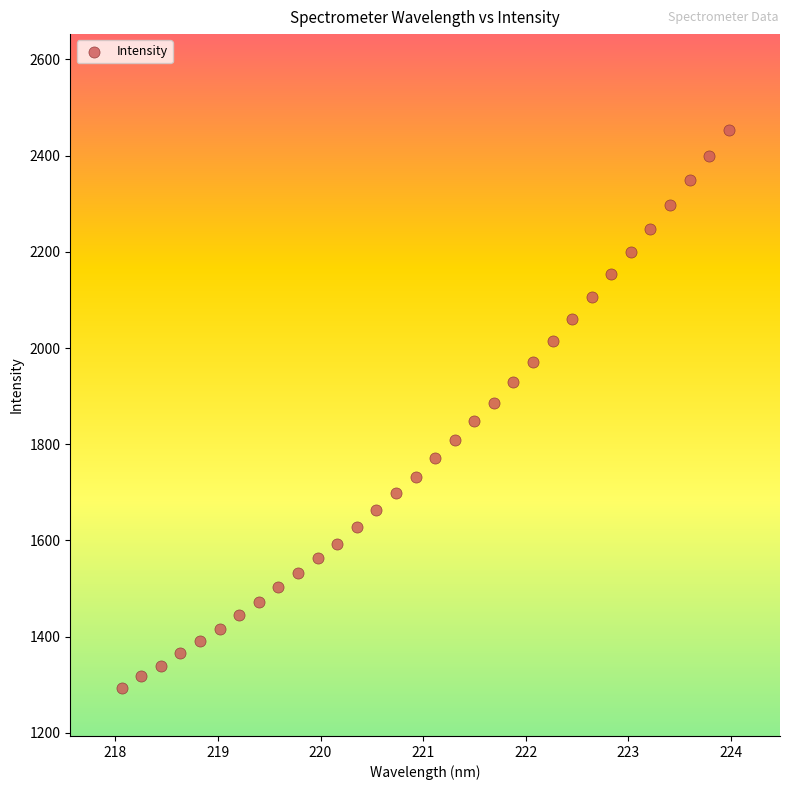

What is the range of Y values (max minus min)?

1159.3